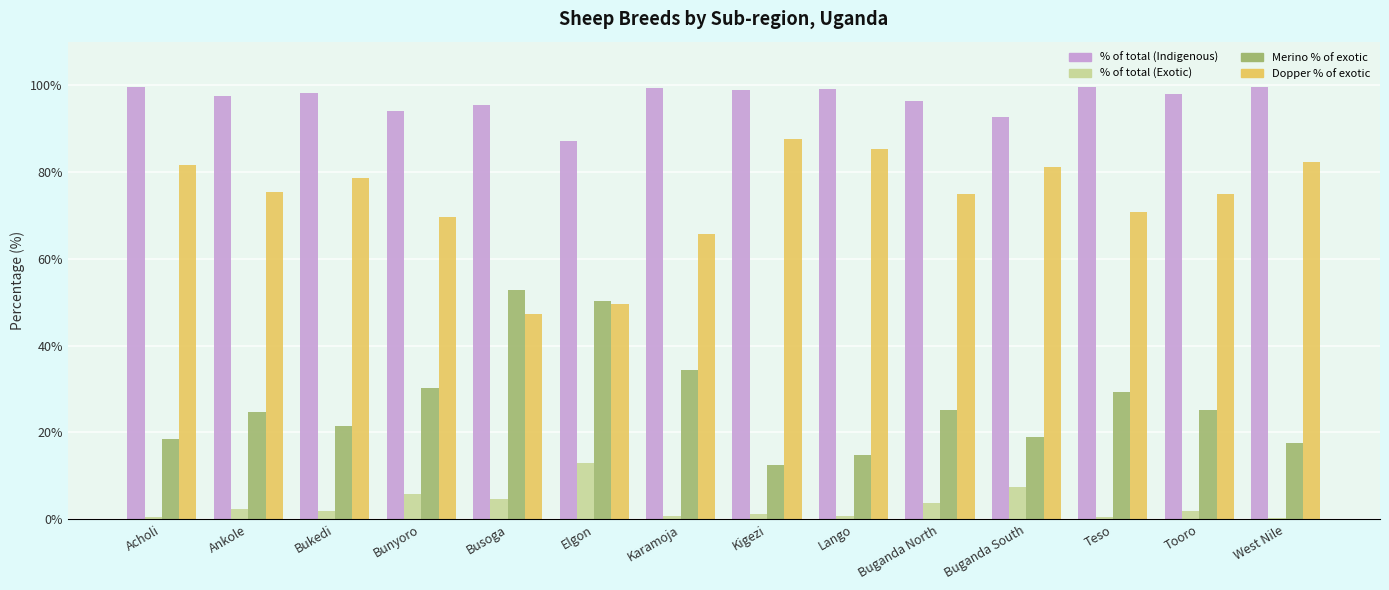

What is the approximate value of % of total (Exotic) at Bunyoro?

5.9